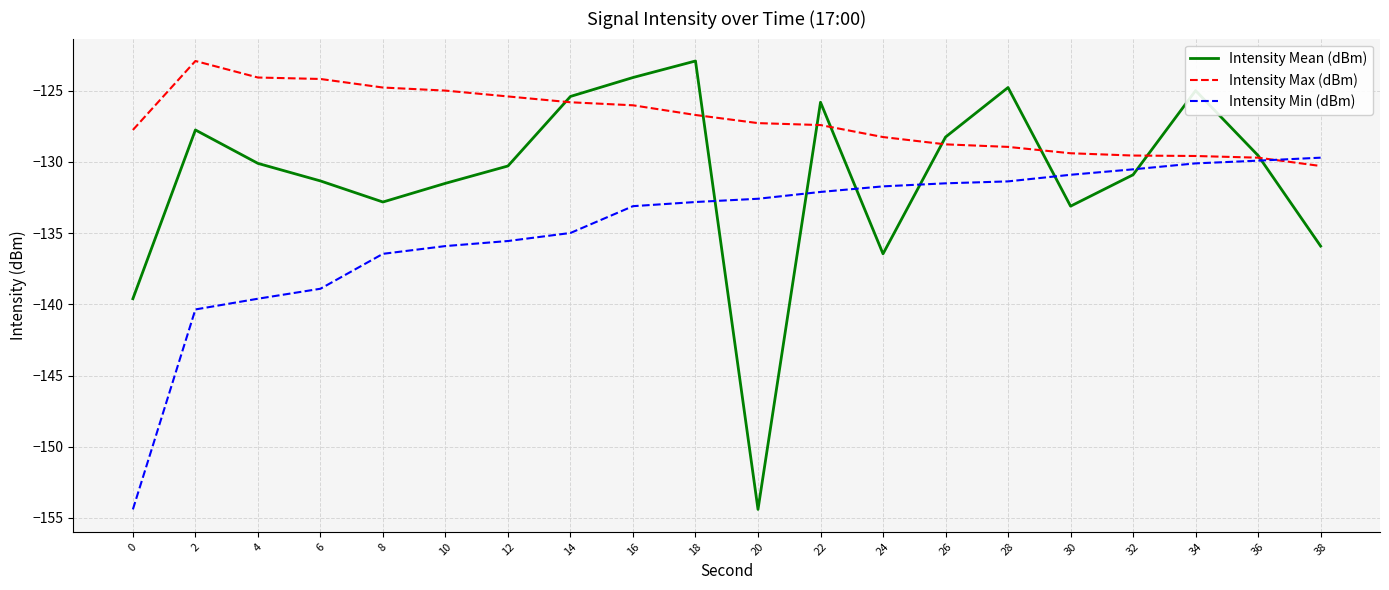

What is the sum of the Intensity Mean (dBm) values at 20 and 2?

-282.2